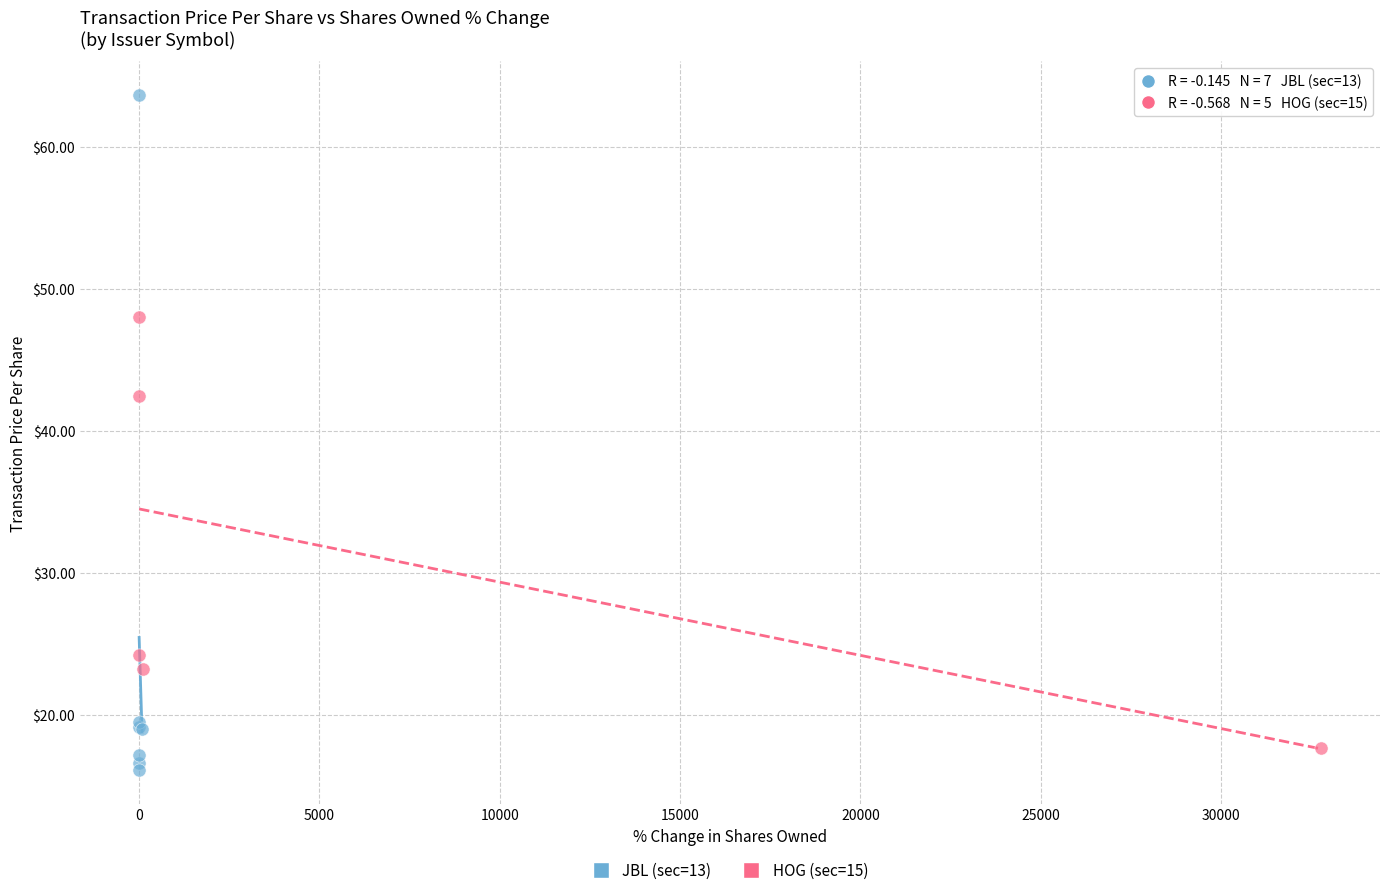

Which series contains the highest Y value?

JBL (sec=13)